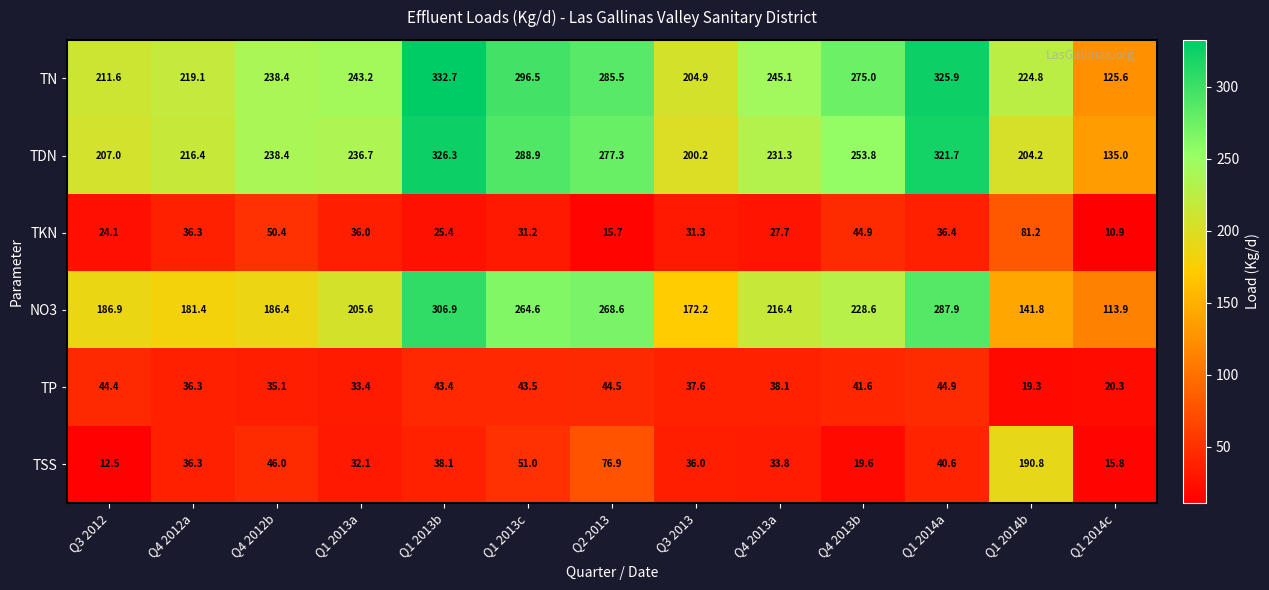

What is the sum of the TDN values at Q4 2013b and Q3 2012?

460.8